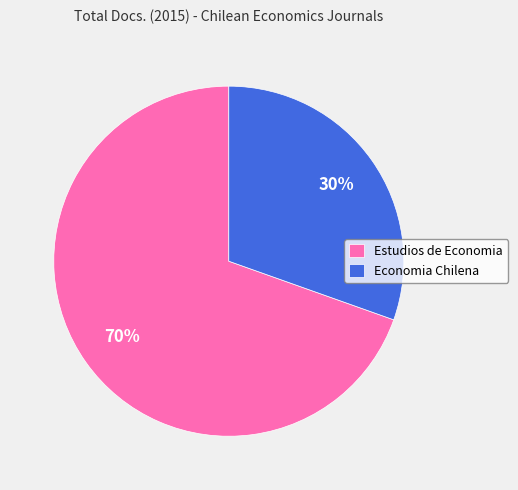

Which has a higher value, Estudios de Economia or Economia Chilena?

Estudios de Economia